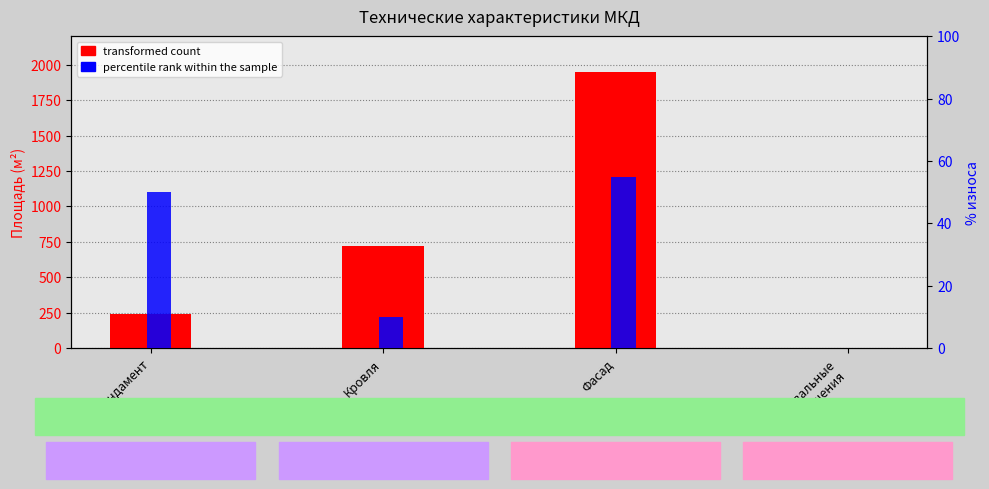

List the series in order of their overall mean, highest first.

transformed count, percentile rank within the sample